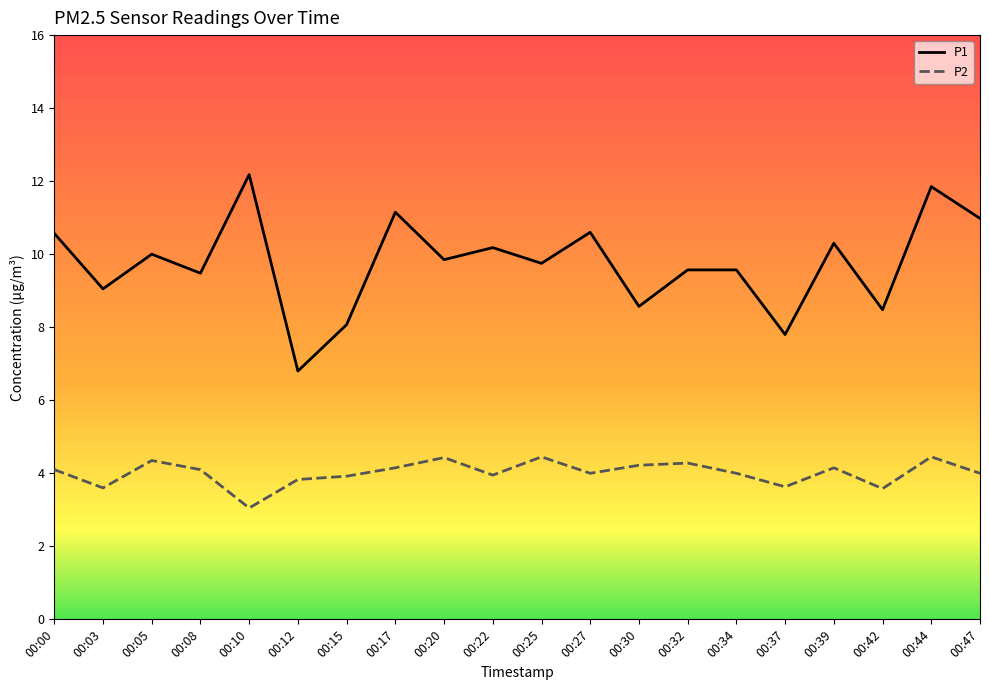

True or false: P2 and P1 intersect in this chart.

False